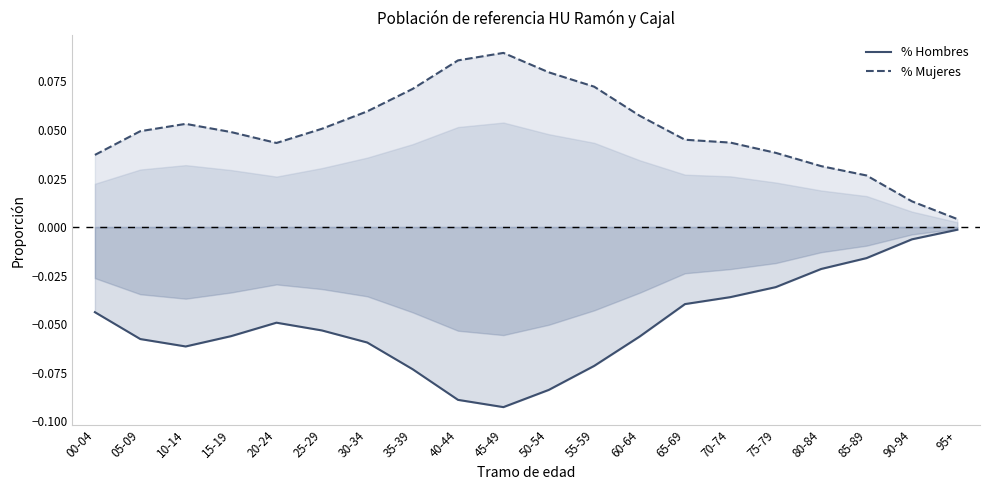

List the series in order of their peak value, lowest first.

% Hombres, % Mujeres